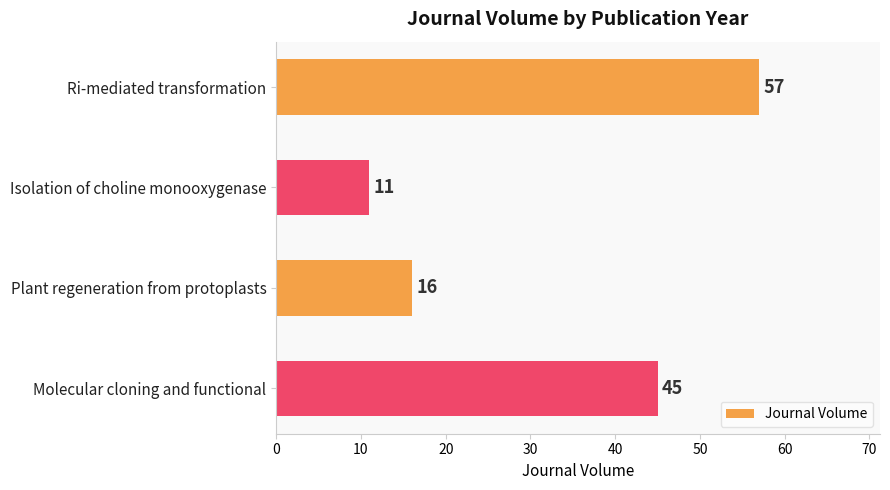

List the labels in order of value, largest first.

Ri-mediated transformation, Molecular cloning and functional, Plant regeneration from protoplasts, Isolation of choline monooxygenase